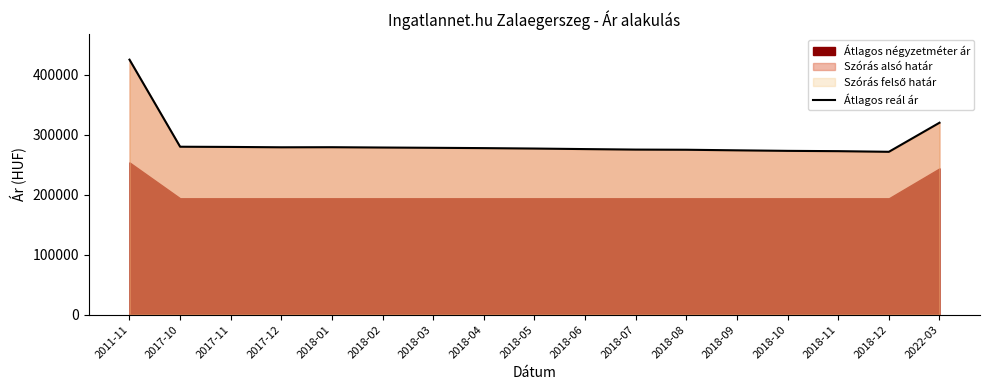

What is the label of the 3rd point from the left?

2017-11